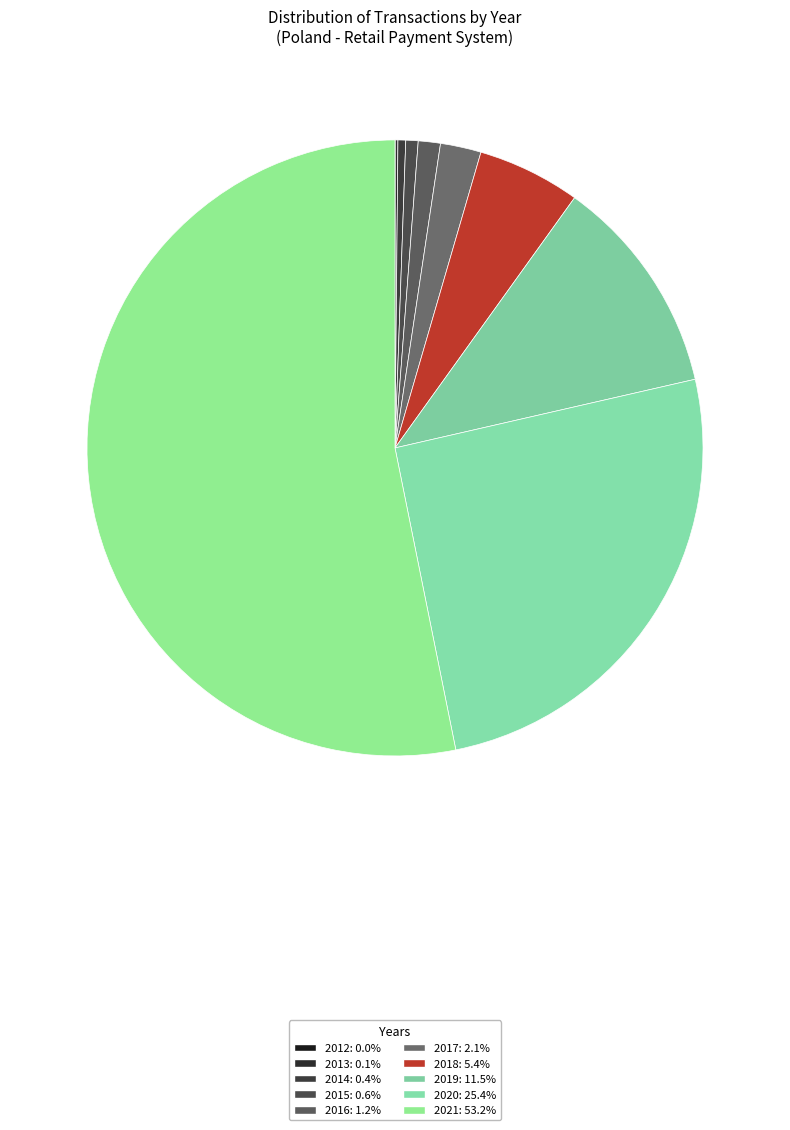

Which slice is the largest?

2021